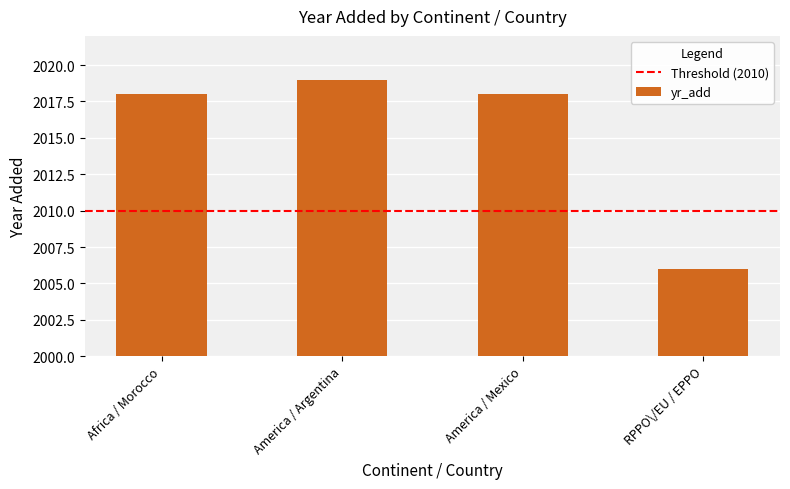

What is the maximum value shown in the chart?

2019